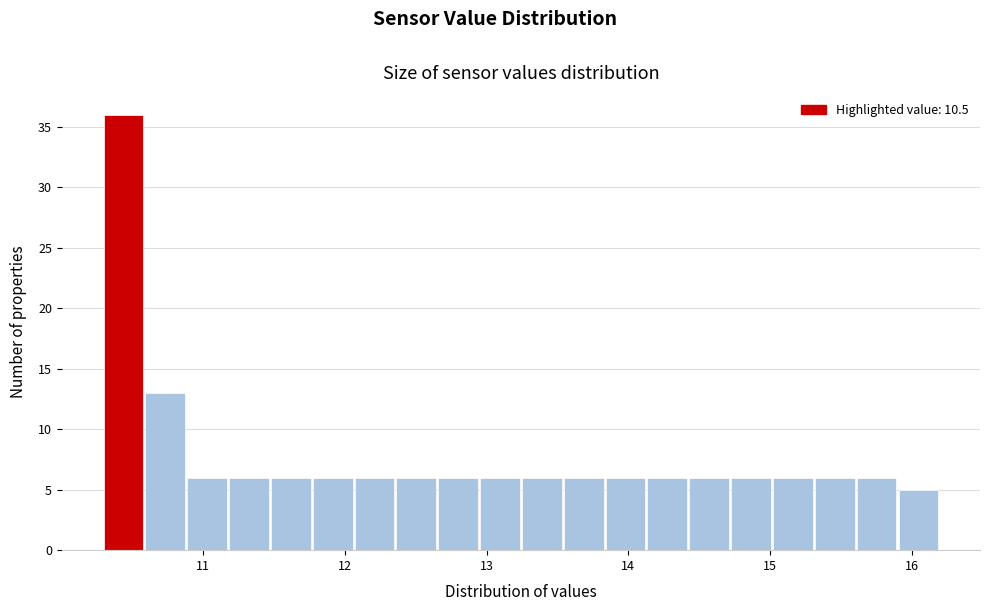

Around what value on the x-axis is the tallest bar? Give the approximate position of its centre, as read against the axis.

10.4